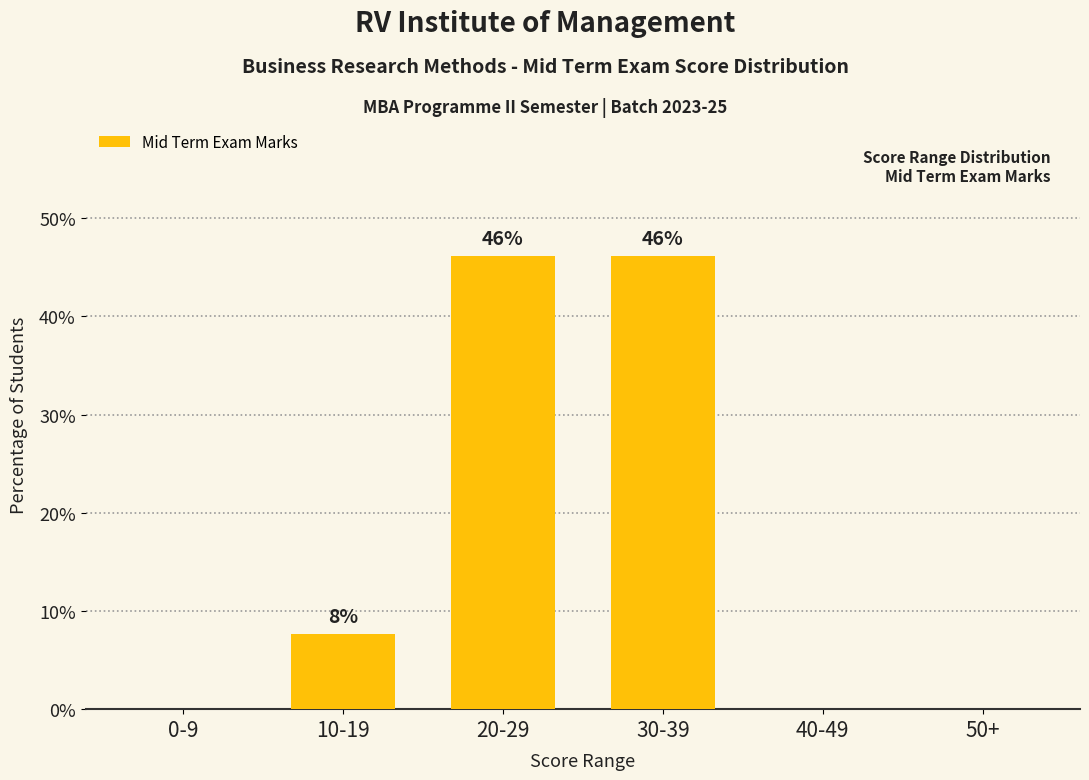

Where does the data first go above 7?

10-19